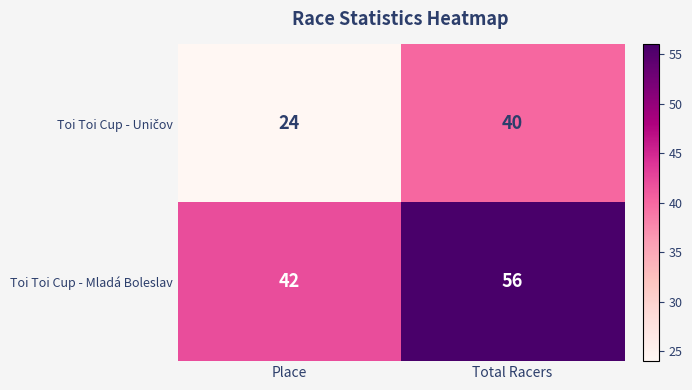

What value does the Toi Toi Cup - Mladá Boleslav series have at Total Racers, to the nearest 5?

55